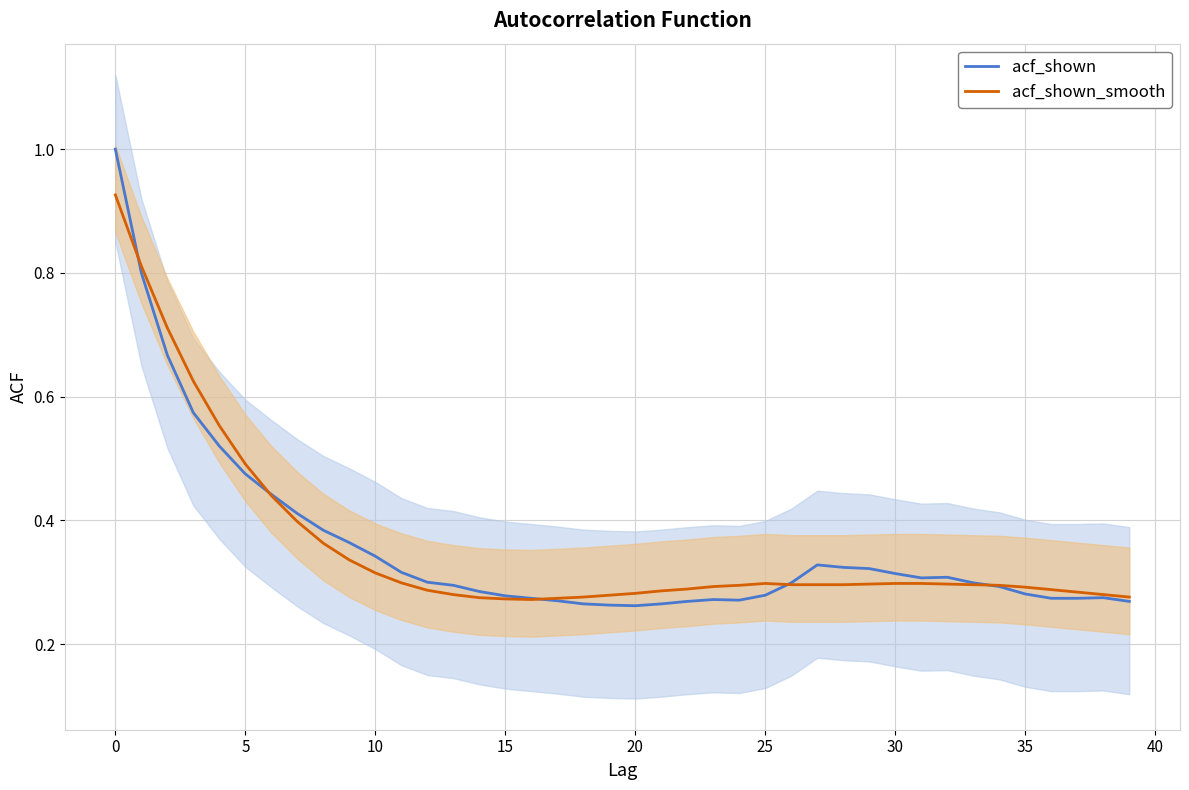

Which category has the lowest value in the acf_shown series?

20